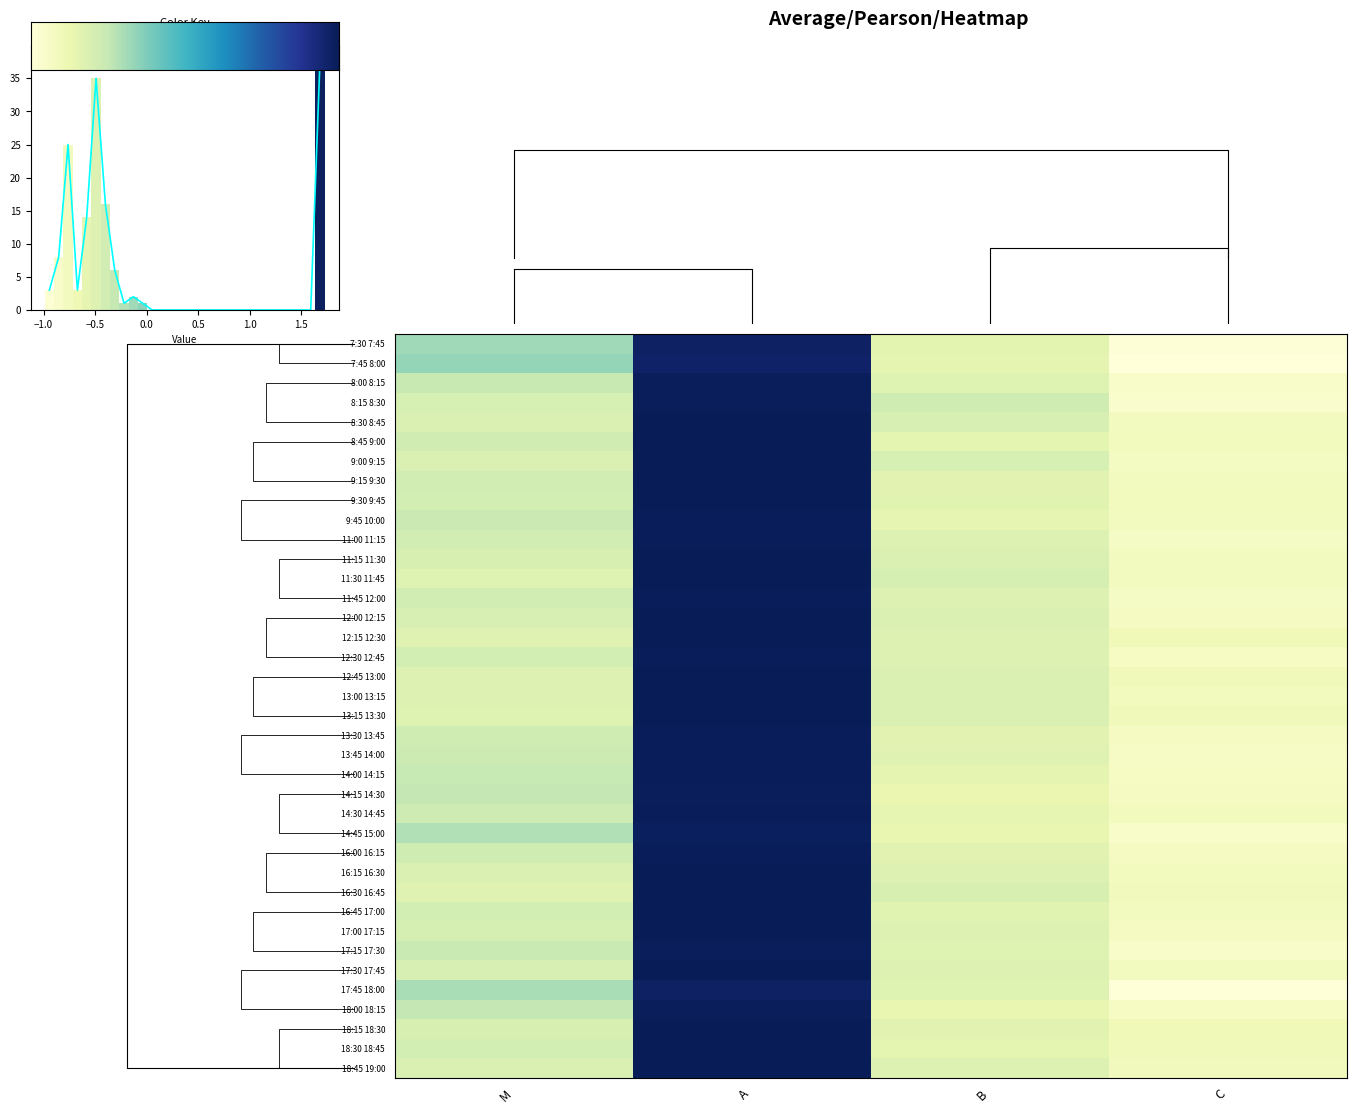

Reading left to right, list all the values displayed in this chart.

7:30 7:45: M=-0.1	A=1.7	B=-0.6	C=-1.0
7:45 8:00: M=-0.1	A=1.6	B=-0.6	C=-1.0
8:00 8:15: M=-0.3	A=1.7	B=-0.5	C=-0.9
8:15 8:30: M=-0.4	A=1.7	B=-0.4	C=-0.9
8:30 8:45: M=-0.5	A=1.7	B=-0.5	C=-0.8
8:45 9:00: M=-0.4	A=1.7	B=-0.6	C=-0.8
9:00 9:15: M=-0.5	A=1.7	B=-0.4	C=-0.8
9:15 9:30: M=-0.4	A=1.7	B=-0.5	C=-0.8
9:30 9:45: M=-0.4	A=1.7	B=-0.5	C=-0.8
9:45 10:00: M=-0.3	A=1.7	B=-0.6	C=-0.8
11:00 11:15: M=-0.4	A=1.7	B=-0.5	C=-0.8
11:15 11:30: M=-0.5	A=1.7	B=-0.5	C=-0.8
11:30 11:45: M=-0.5	A=1.7	B=-0.4	C=-0.8
11:45 12:00: M=-0.4	A=1.7	B=-0.5	C=-0.8
12:00 12:15: M=-0.5	A=1.7	B=-0.5	C=-0.8
12:15 12:30: M=-0.5	A=1.7	B=-0.5	C=-0.7
12:30 12:45: M=-0.4	A=1.7	B=-0.5	C=-0.8
12:45 13:00: M=-0.5	A=1.7	B=-0.5	C=-0.7
13:00 13:15: M=-0.5	A=1.7	B=-0.5	C=-0.7
13:15 13:30: M=-0.5	A=1.7	B=-0.5	C=-0.7
13:30 13:45: M=-0.4	A=1.7	B=-0.6	C=-0.8
13:45 14:00: M=-0.4	A=1.7	B=-0.5	C=-0.8
14:00 14:15: M=-0.3	A=1.7	B=-0.6	C=-0.8
14:15 14:30: M=-0.3	A=1.7	B=-0.6	C=-0.8
14:30 14:45: M=-0.4	A=1.7	B=-0.6	C=-0.8
14:45 15:00: M=-0.2	A=1.7	B=-0.6	C=-0.9
16:00 16:15: M=-0.4	A=1.7	B=-0.6	C=-0.8
16:15 16:30: M=-0.5	A=1.7	B=-0.5	C=-0.7
16:30 16:45: M=-0.5	A=1.7	B=-0.5	C=-0.7
16:45 17:00: M=-0.4	A=1.7	B=-0.5	C=-0.8
17:00 17:15: M=-0.4	A=1.7	B=-0.5	C=-0.8
17:15 17:30: M=-0.3	A=1.7	B=-0.5	C=-0.8
17:30 17:45: M=-0.5	A=1.7	B=-0.5	C=-0.8
17:45 18:00: M=-0.2	A=1.7	B=-0.5	C=-1.0
18:00 18:15: M=-0.3	A=1.7	B=-0.6	C=-0.8
18:15 18:30: M=-0.5	A=1.7	B=-0.5	C=-0.7
18:30 18:45: M=-0.4	A=1.7	B=-0.6	C=-0.7
18:45 19:00: M=-0.5	A=1.7	B=-0.5	C=-0.7